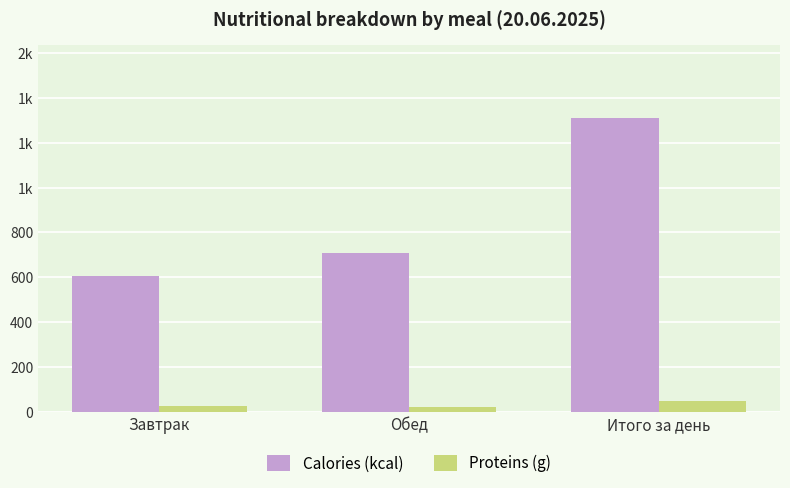

What value does the Calories (kcal) series have at Обед?

706.2